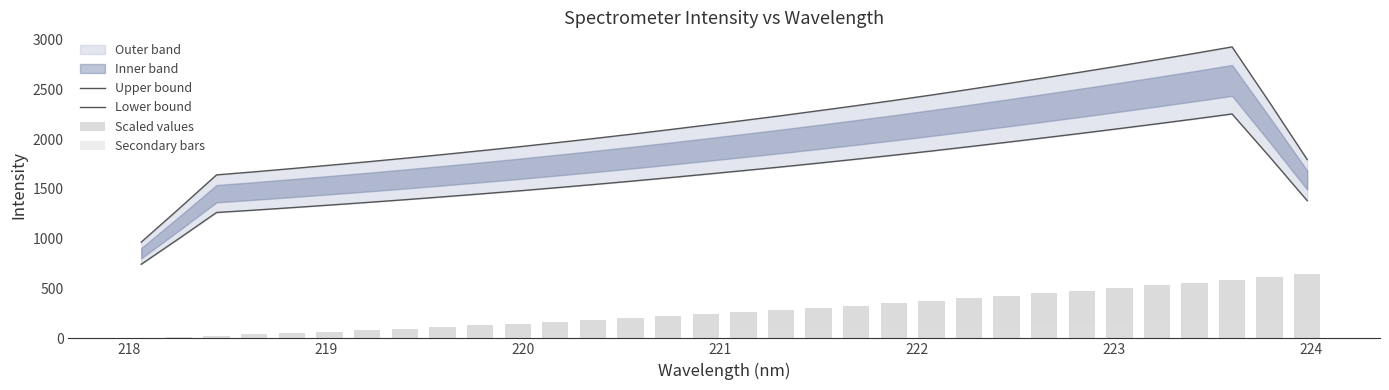

How many groups of bars are there?

32